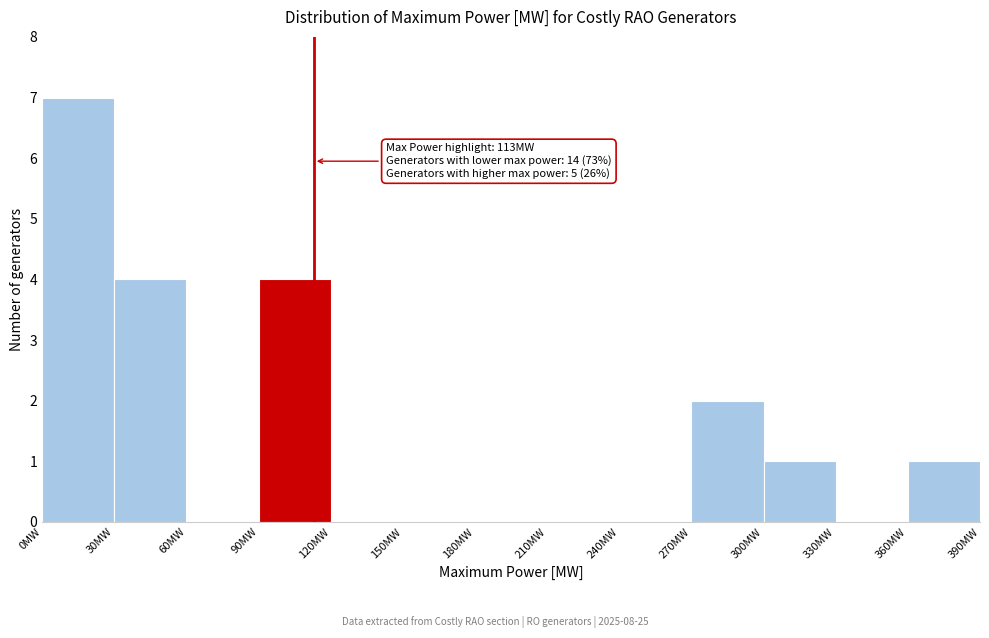

Over which range of the x-axis is the bar tallest?

0 to 30